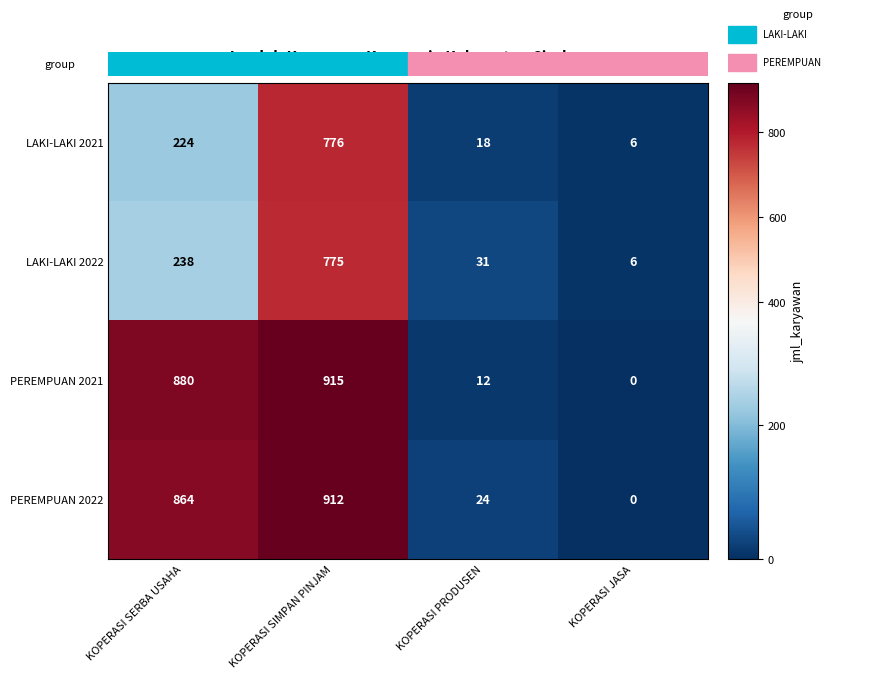

Reading right to left, transcribe all the data shown in this chart.

LAKI-LAKI 2021: 6	18	776	224
LAKI-LAKI 2022: 6	31	775	238
PEREMPUAN 2021: 0	12	915	880
PEREMPUAN 2022: 0	24	912	864